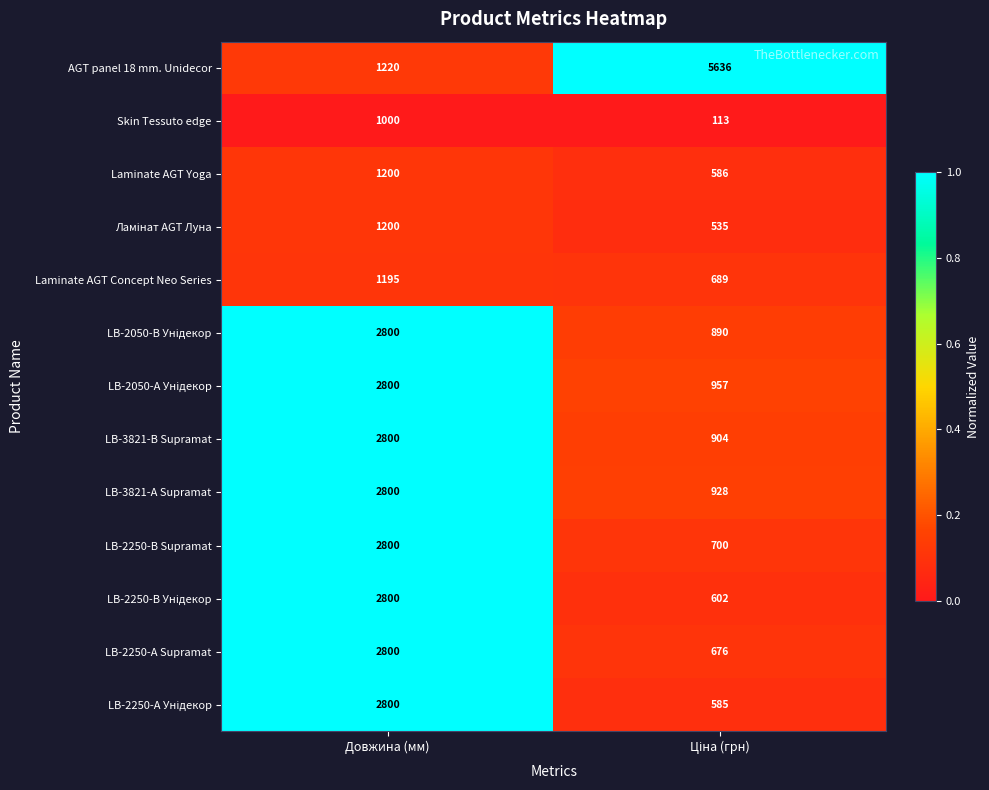

What is the maximum value shown in the chart?

5636